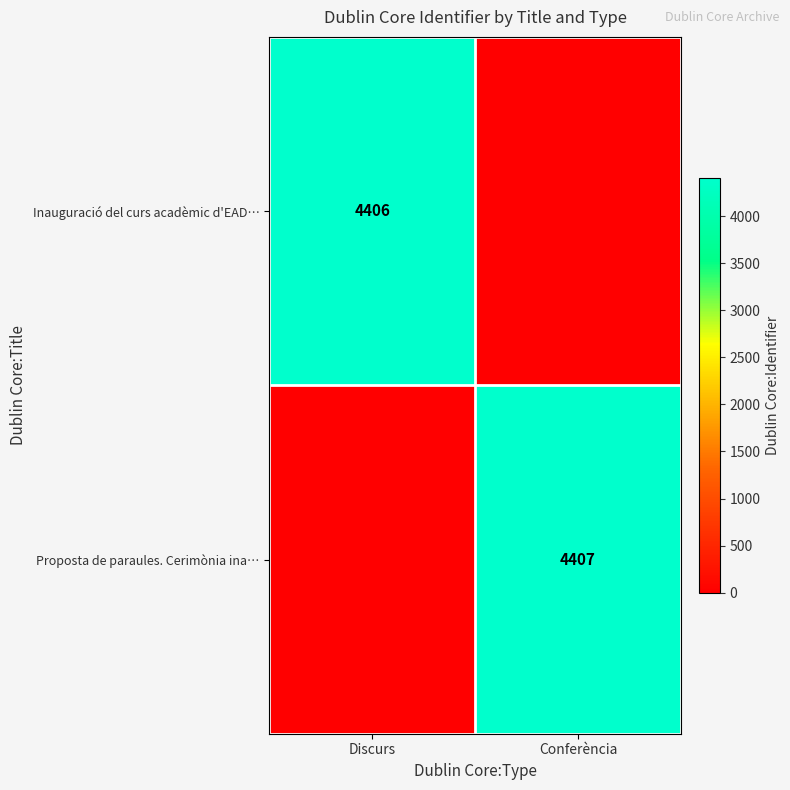

True or false: Proposta de paraules. Cerimònia ina… has a value of 6744 at Conferència.

False